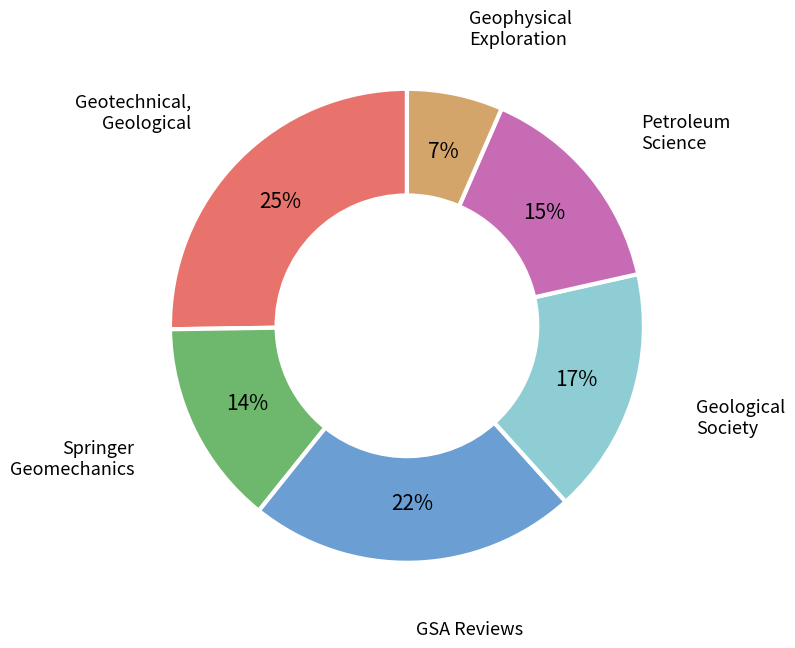

To the nearest percent, what is the average slice percentage?

17%